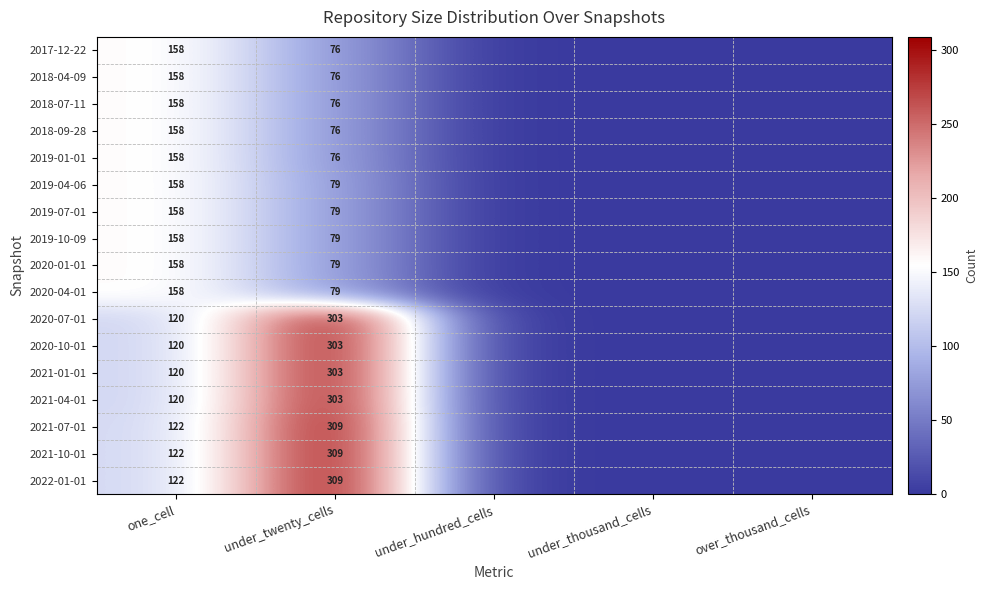

What is the spread (max minus min) of values at under_twenty_cells?

233